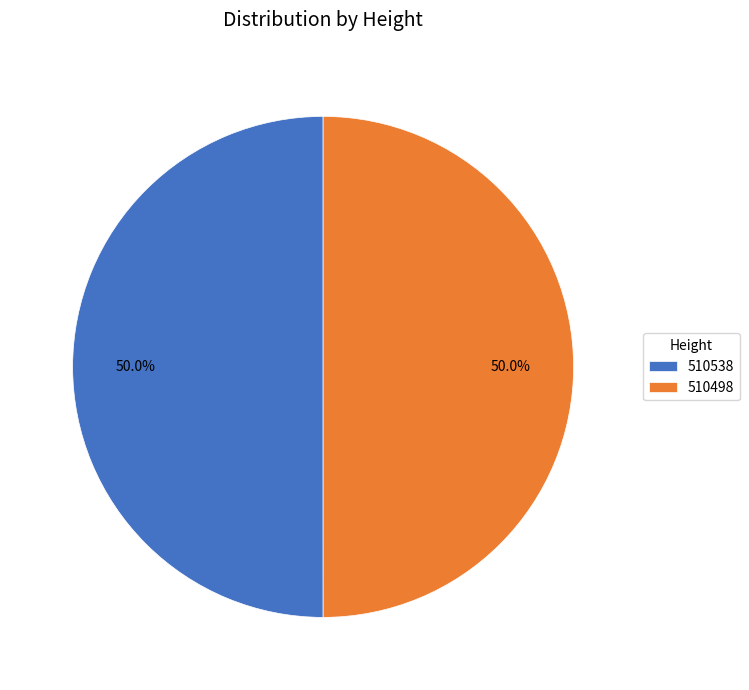

To the nearest percent, what portion does 510538 represent?

50%